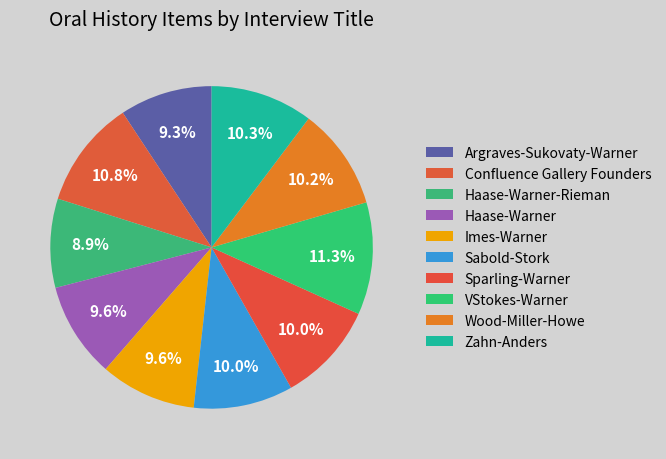

True or false: Confluence Gallery Founders accounts for 11% of the total.

True